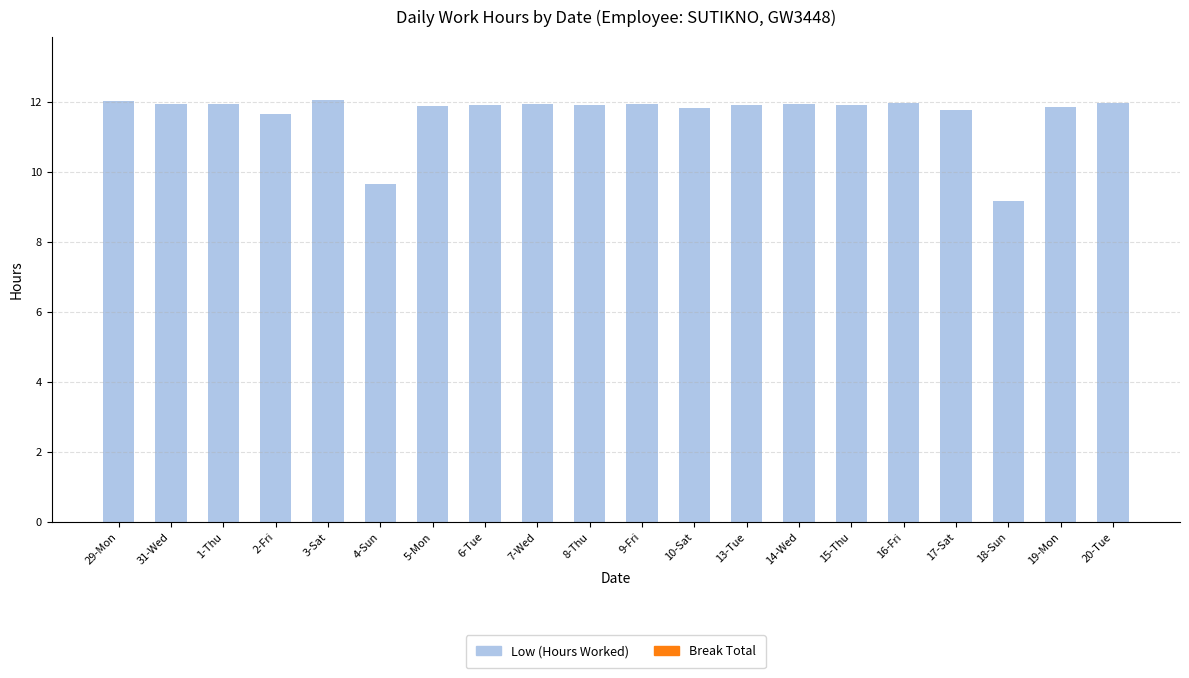

What is the label of the 13th bar from the left?

13-Tue